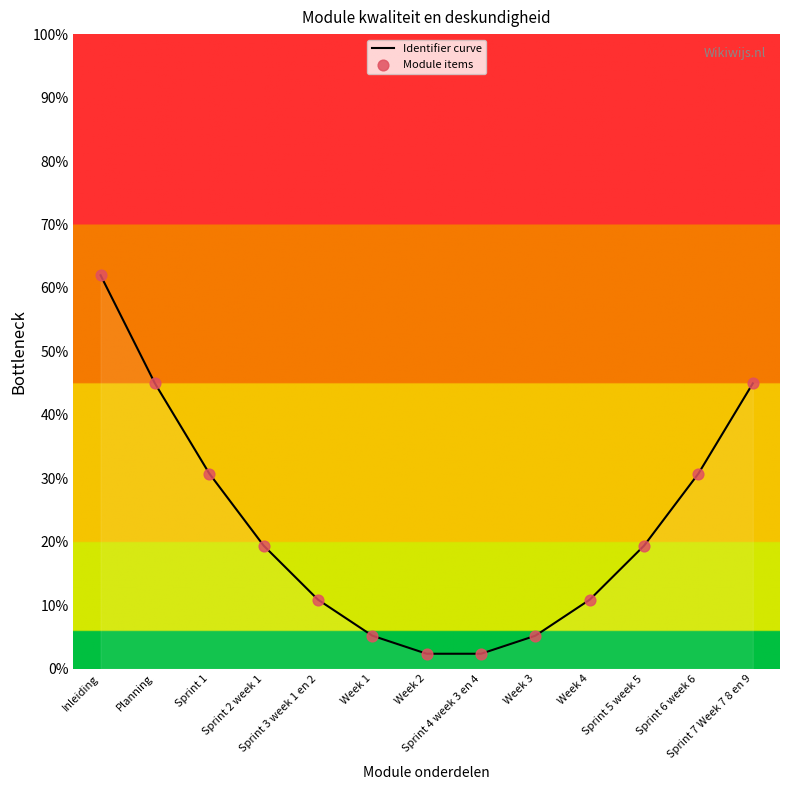

What is the smallest value displayed?

2.4